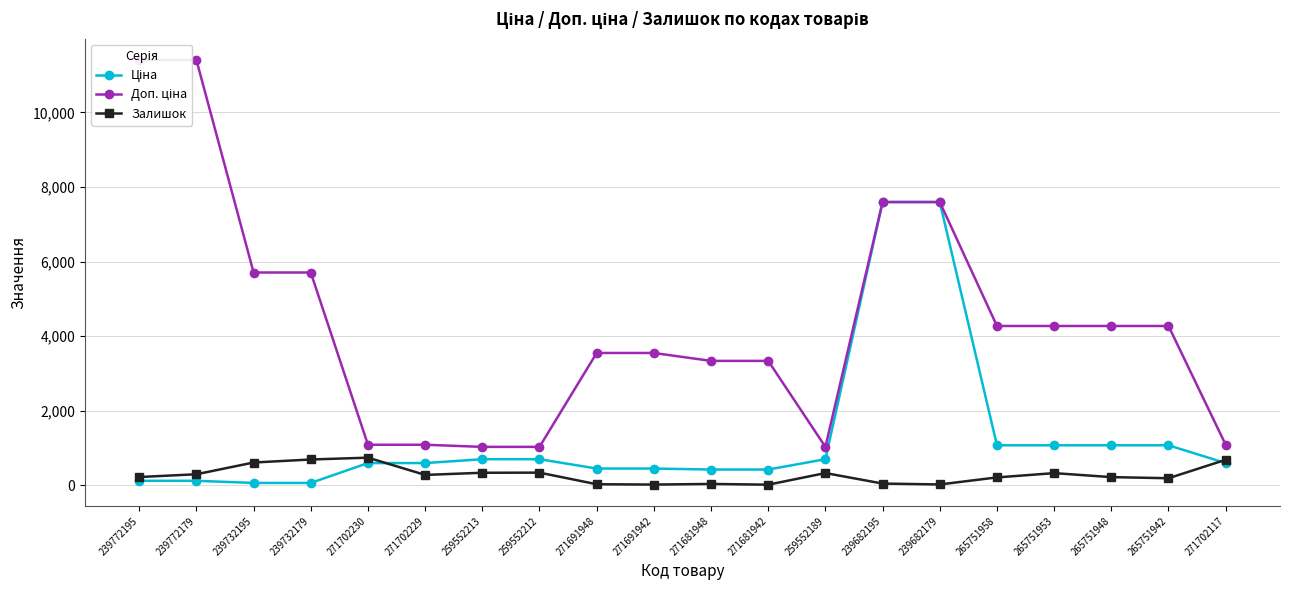

The Ціна series shows 3535.7 at 239682179. True or false?

False